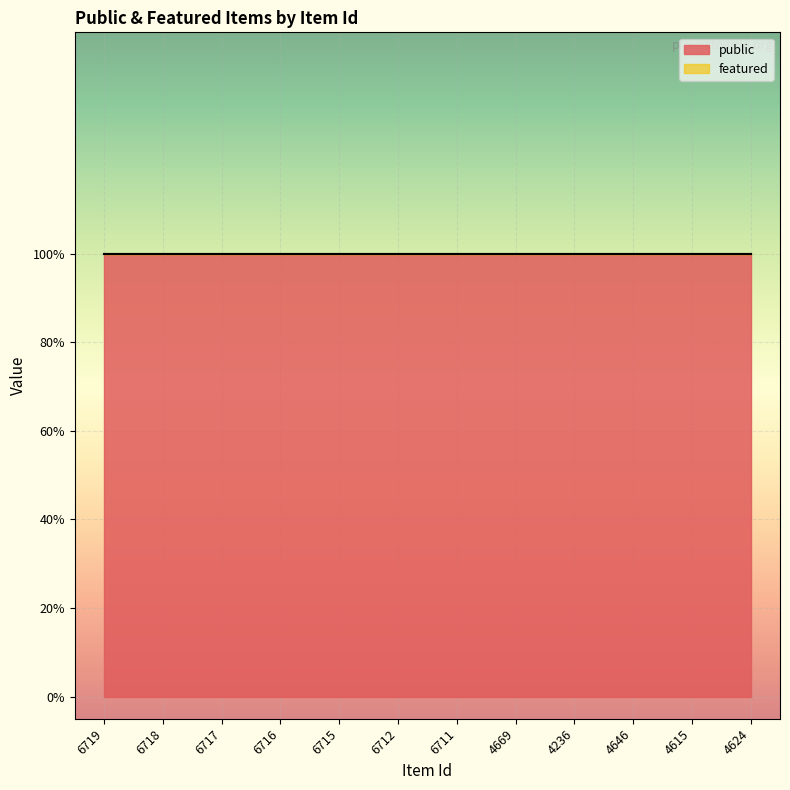

Is the value of public at 4646 greater than the value of featured at 4236?

Yes